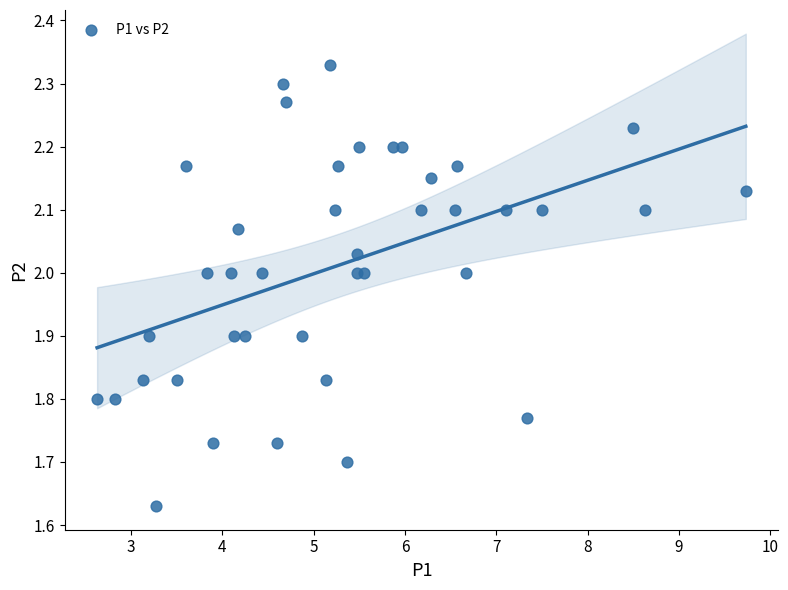

What is the range of X values (max minus min)?

7.1